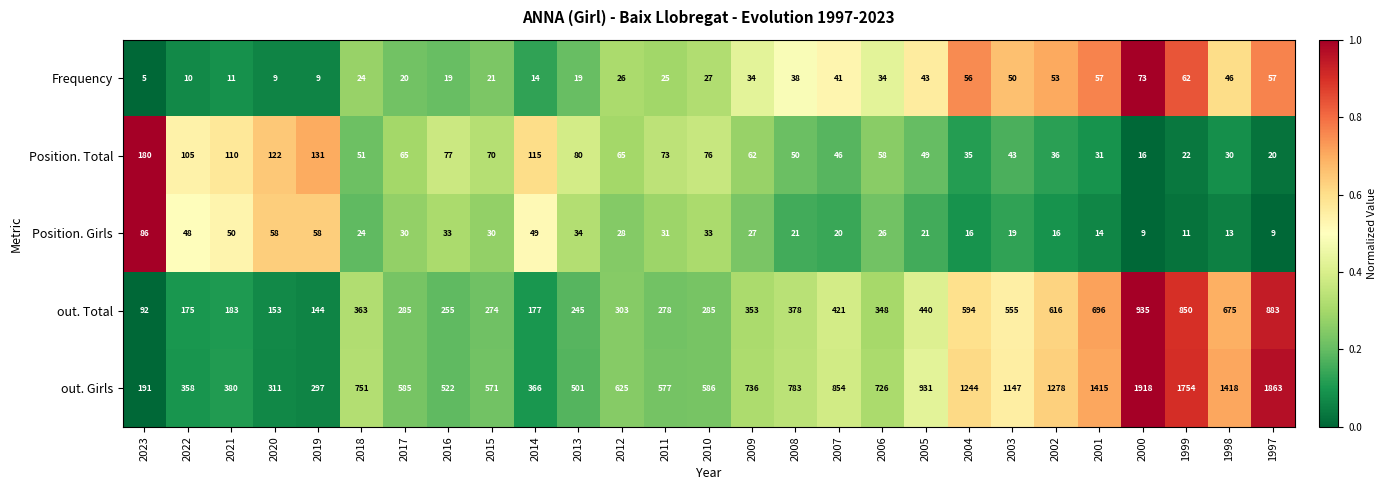

True or false: out. Girls has a value of 214 at 2005.

False